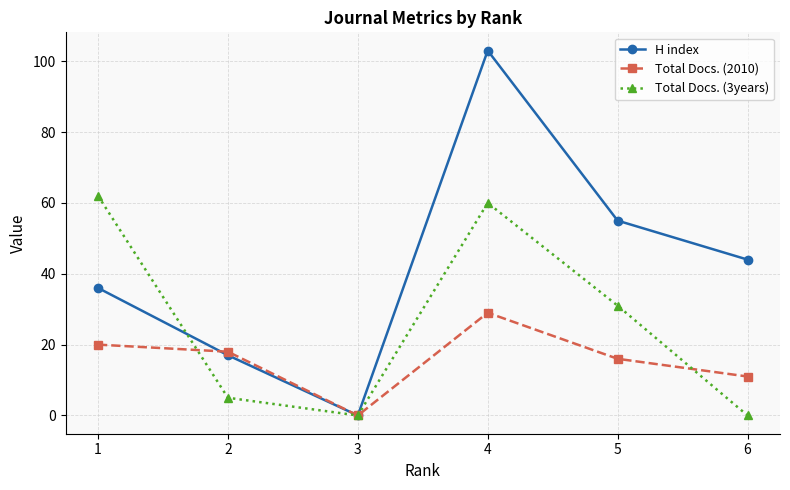

At how many categories does at least one series exceed 63?

1